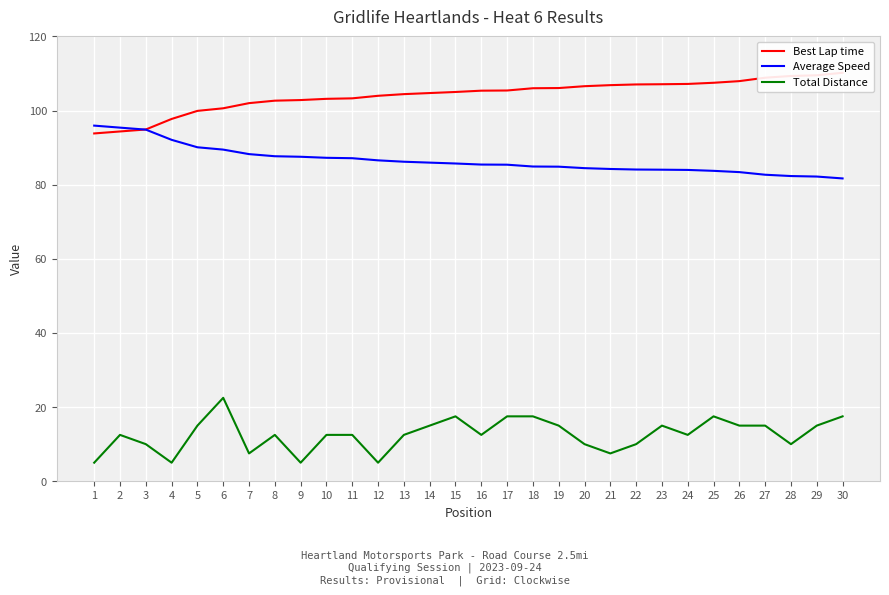

Reading left to right, extract all data points from this chart.

Best Lap time: 1=93.8	2=94.4	3=94.9	4=97.7	5=99.9	6=100.6	7=102.0	8=102.7	9=102.8	10=103.2	11=103.3	12=104.0	13=104.4	14=104.7	15=105.0	16=105.4	17=105.4	18=106.0	19=106.1	20=106.6	21=106.8	22=107.0	23=107.1	24=107.2	25=107.5	26=107.9	27=108.9	28=109.3	29=109.5	30=110.2
Average Speed: 1=95.9	2=95.4	3=94.8	4=92.1	5=90.1	6=89.5	7=88.2	8=87.7	9=87.5	10=87.2	11=87.1	12=86.6	13=86.2	14=85.9	15=85.7	16=85.4	17=85.4	18=84.9	19=84.9	20=84.5	21=84.2	22=84.1	23=84.0	24=84.0	25=83.7	26=83.4	27=82.7	28=82.3	29=82.2	30=81.7
Total Distance: 1=5.0	2=12.5	3=10.0	4=5.0	5=15.0	6=22.5	7=7.5	8=12.5	9=5.0	10=12.5	11=12.5	12=5.0	13=12.5	14=15.0	15=17.5	16=12.5	17=17.5	18=17.5	19=15.0	20=10.0	21=7.5	22=10.0	23=15.0	24=12.5	25=17.5	26=15.0	27=15.0	28=10.0	29=15.0	30=17.5